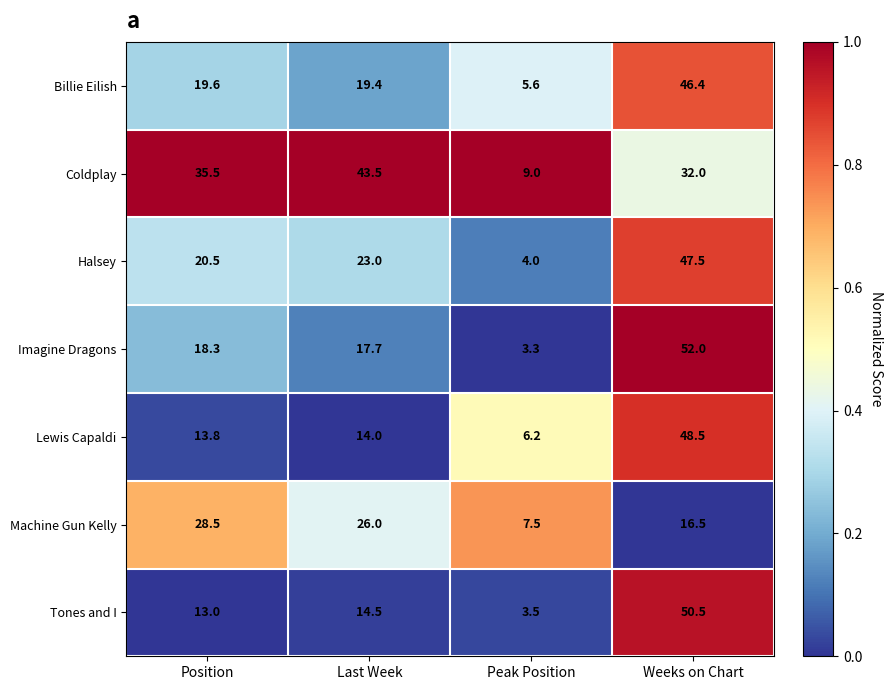

How many data points in Machine Gun Kelly are less than 26?

2